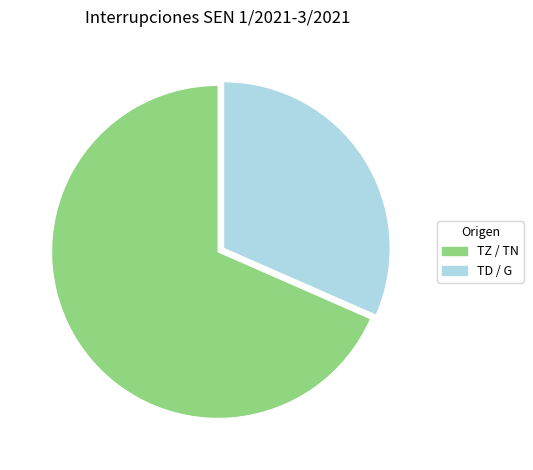

Does any single category account for the majority?

Yes